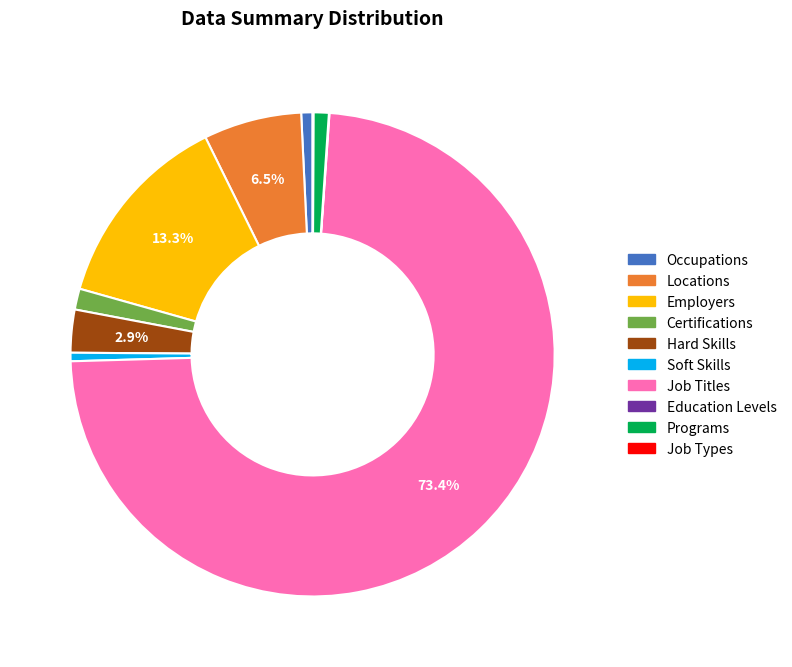

Is the sum of Locations and Employers greater than half?

No